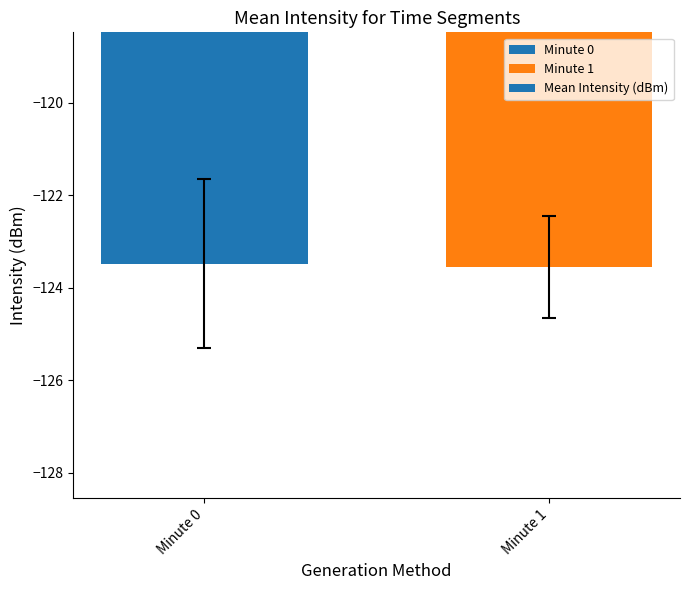

Reading left to right, extract all data points from this chart.

Minute 0=-123.5	Minute 1=-123.6